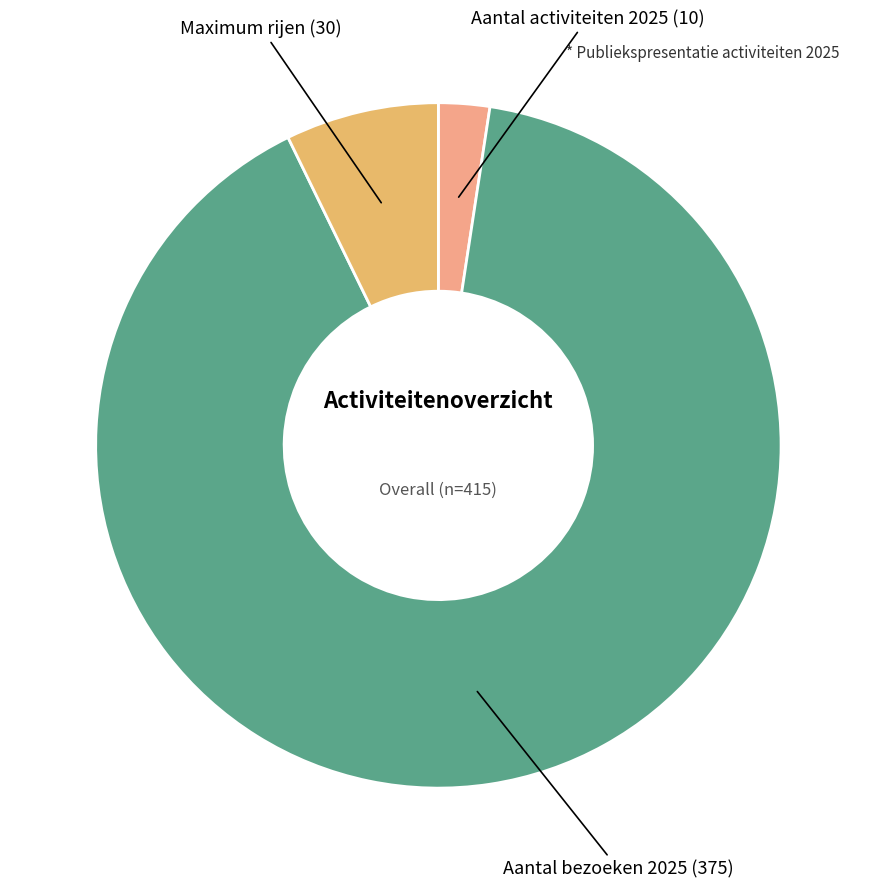

Approximately how many times larger is the value at Maximum rijen (30) compared to Aantal activiteiten 2025 (10)?

3.0